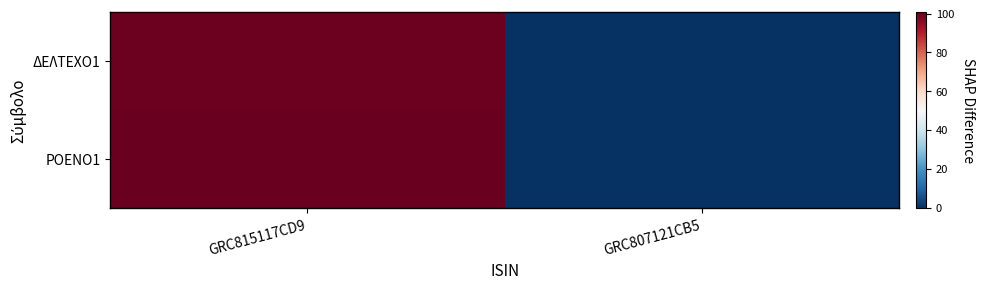

Reading right to left, extract all data points from this chart.

ΔΕΛΤΕΧΟ1: GRC807121CB5=0.0	GRC815117CD9=100.0
ΡΟΕΝΟ1: GRC807121CB5=0.0	GRC815117CD9=100.4